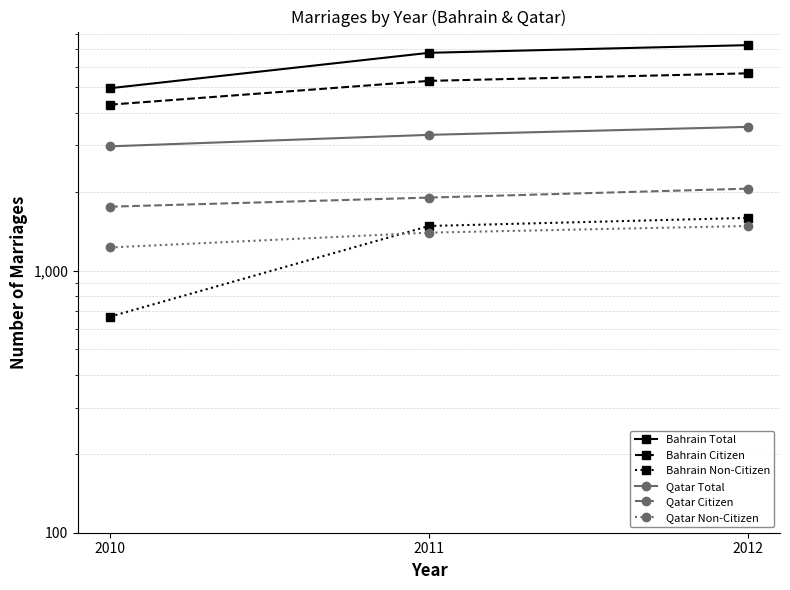

What are all the series names shown in the legend?

Bahrain Total, Bahrain Citizen, Bahrain Non-Citizen, Qatar Total, Qatar Citizen, Qatar Non-Citizen